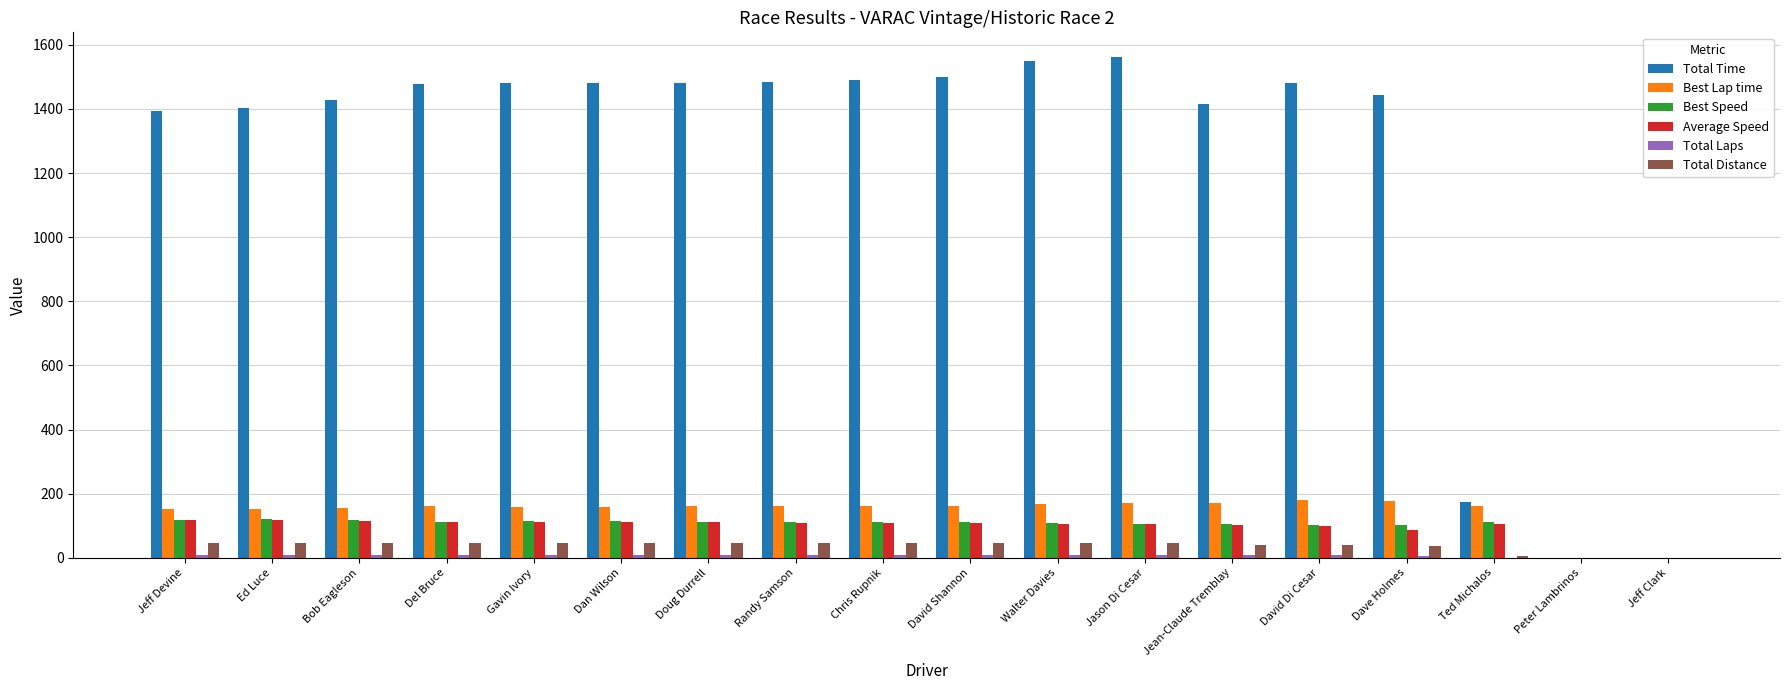

Read the Total Distance value at Dan Wilson.

45.5